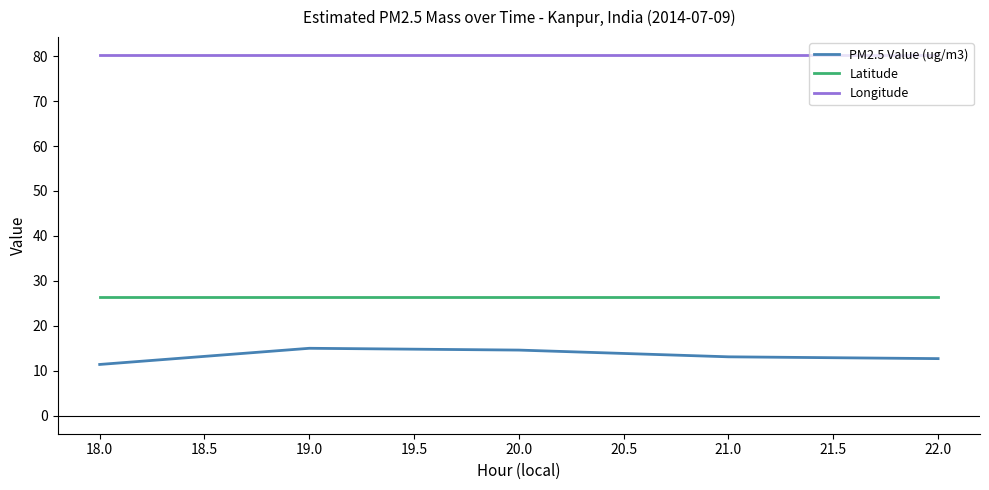

List the series in order of their peak value, lowest first.

PM2.5 Value (ug/m3), Latitude, Longitude